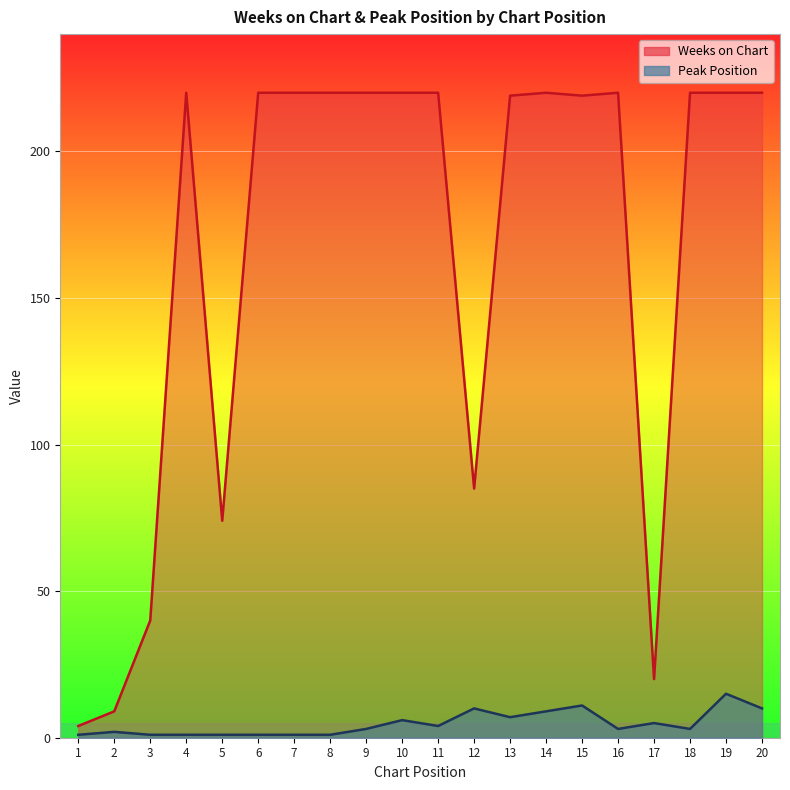

At how many categories does at least one series exceed 197?

14